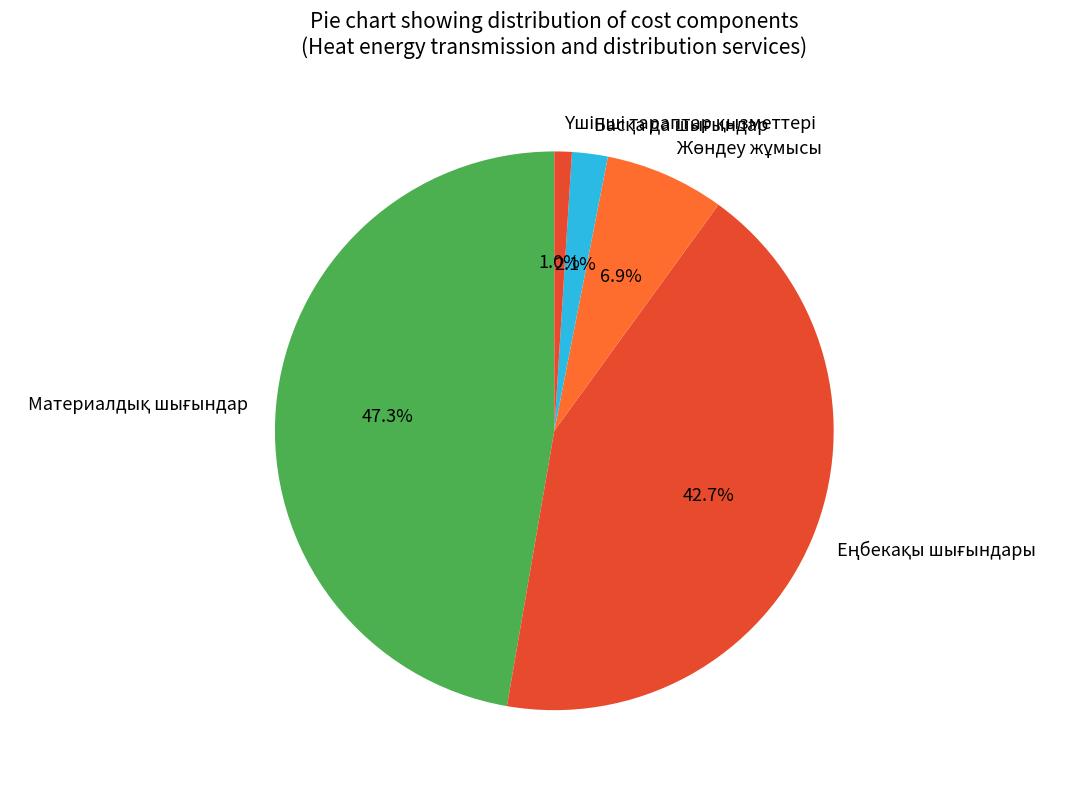

Is there any slice that represents more than half of the pie?

No